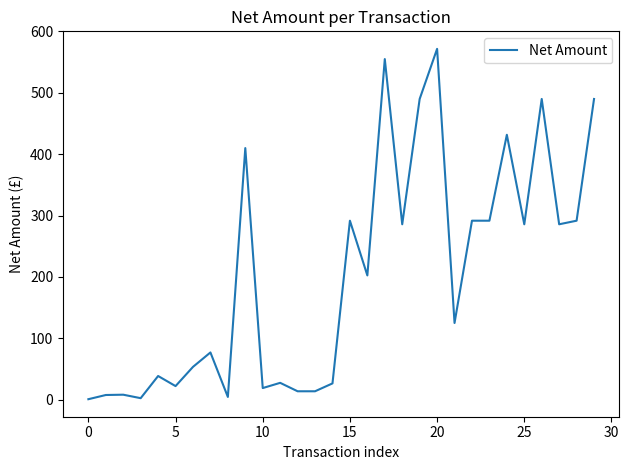

What is the difference between the maximum and minimum values?

570.8